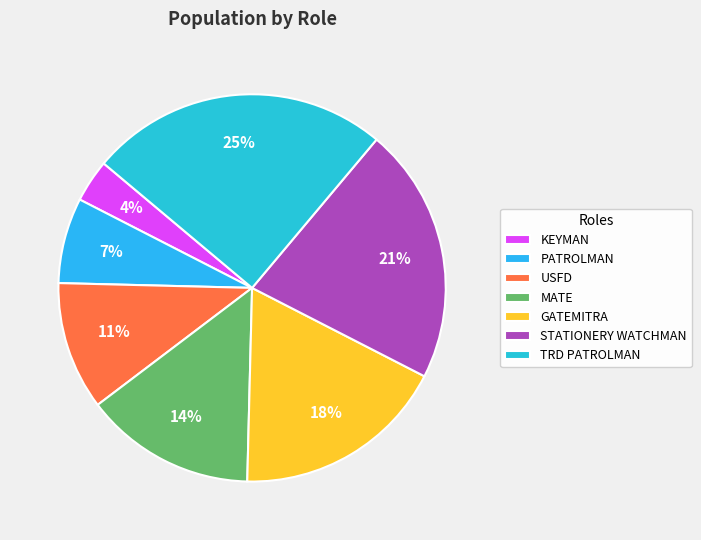

Which category has the biggest portion of the pie?

TRD PATROLMAN